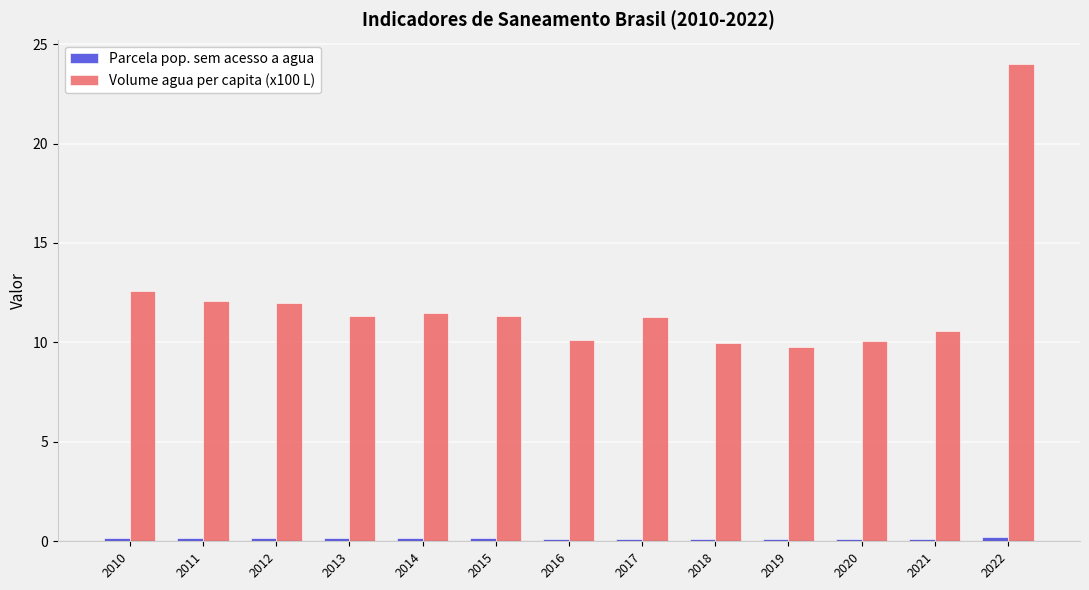

The Volume agua per capita (x100 L) series shows 20.1 at 2013. True or false?

False